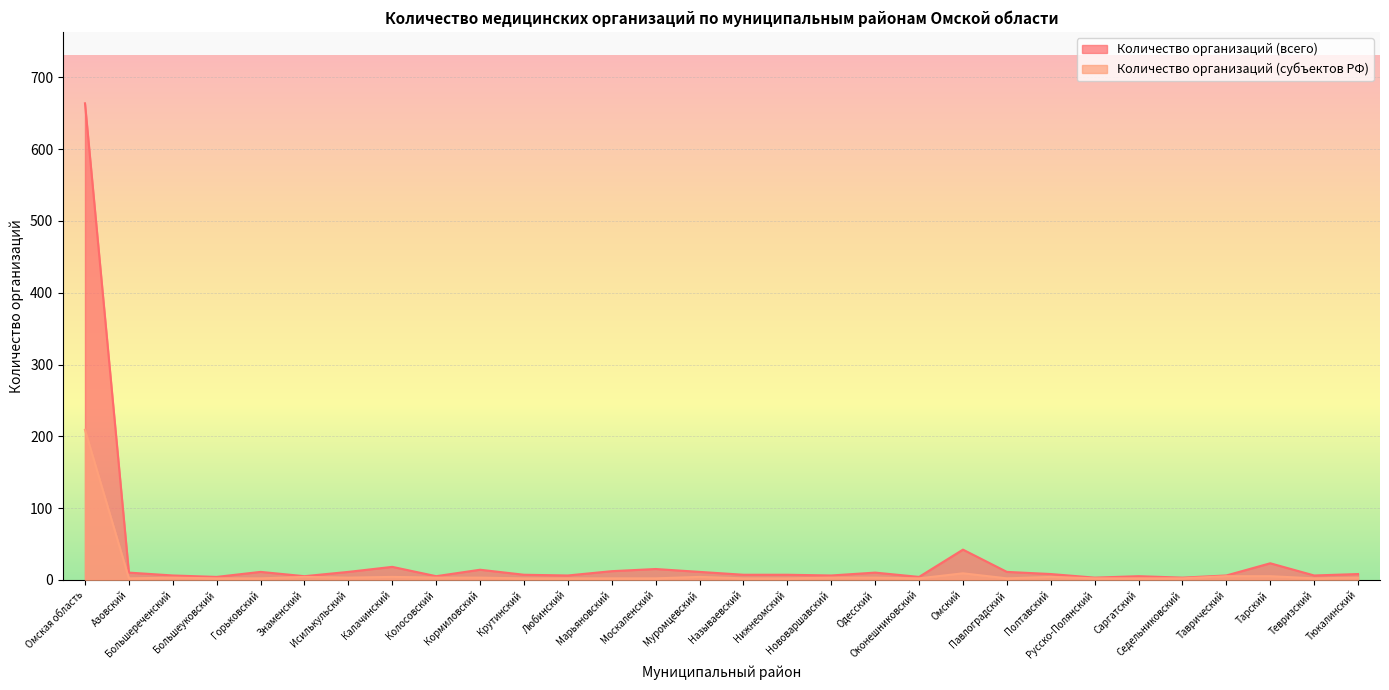

What is the smallest value displayed?

2